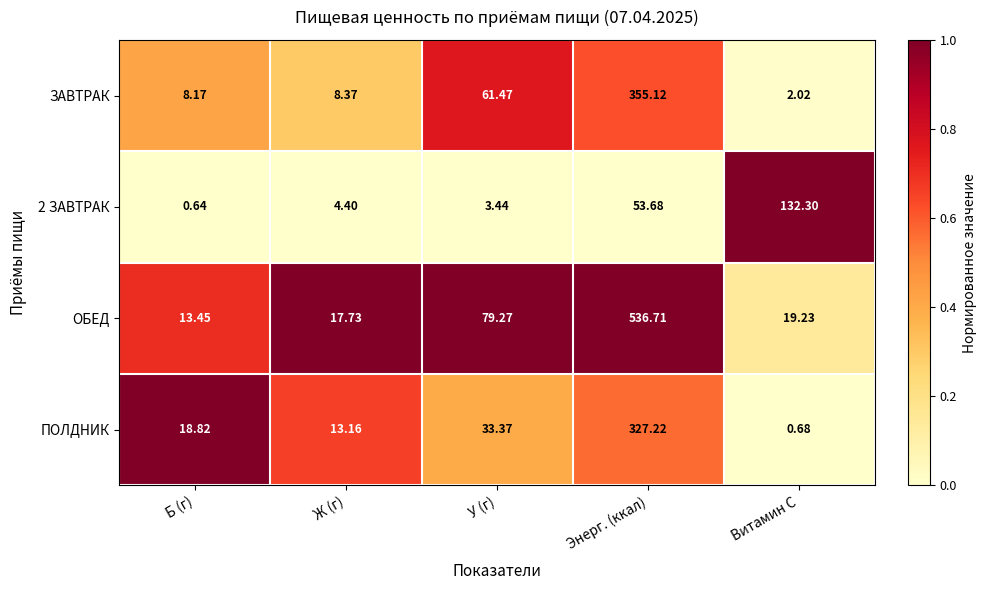

What is the spread (max minus min) of values at Ж (г)?

13.3